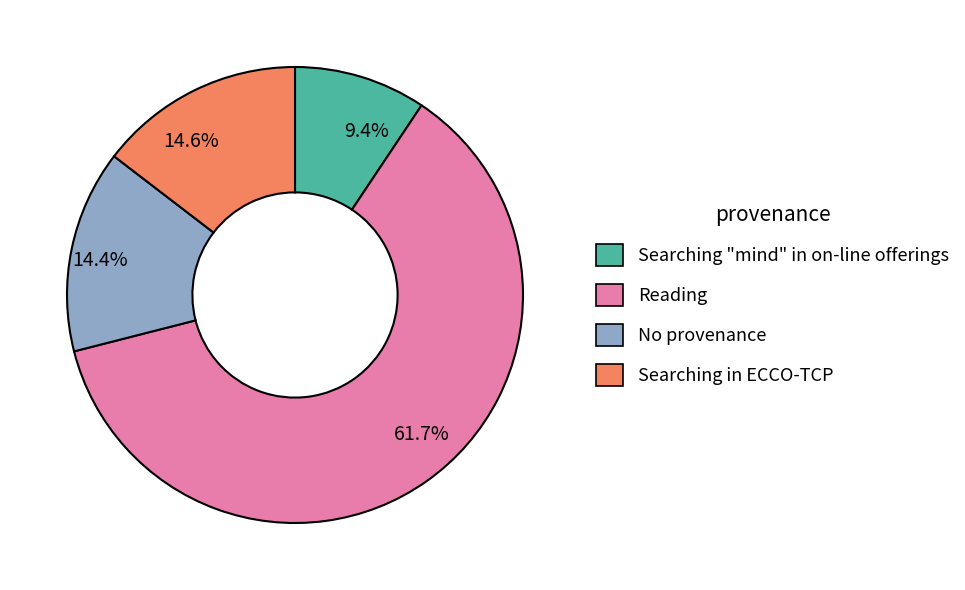

What is the ratio of the value at 61.7% to the value at 14.6%?

4.2